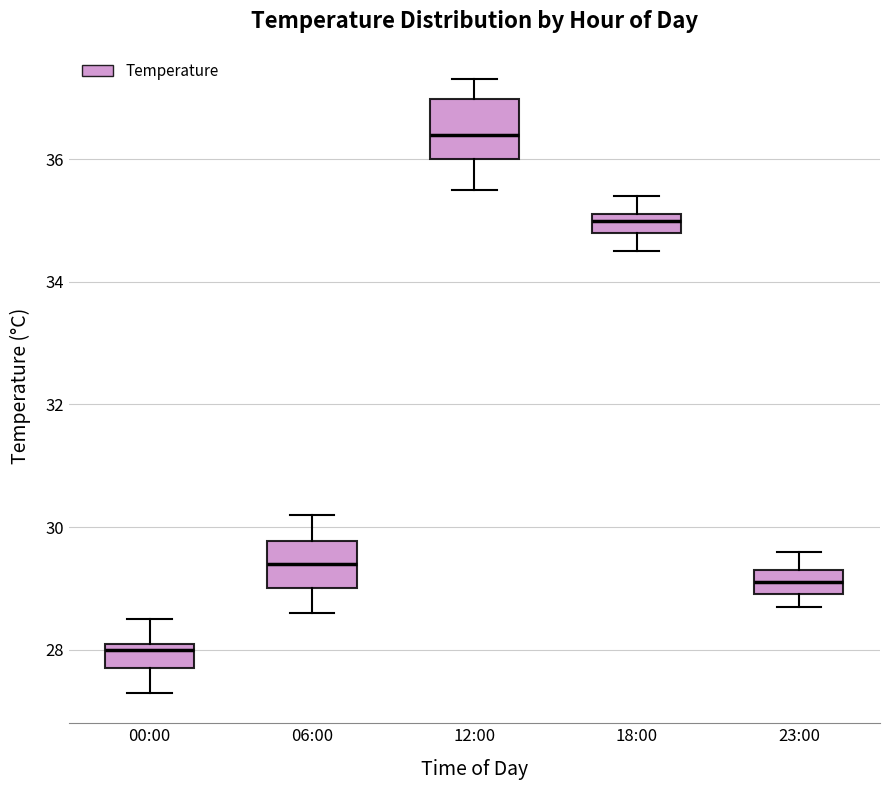

Reading left to right, read every box against the y-axis: the position of its median line, the range the box covers, and the ends of its whiskers. The values are not printed on the chart, so give them approximately, as read against the axis.

00:00: median 28.0, box 27.8 to 28.2, whiskers 27.4 to 28.6
06:00: median 29.4, box 29.0 to 29.8, whiskers 28.6 to 30.2
12:00: median 36.4, box 36.0 to 37.0, whiskers 35.6 to 37.4
18:00: median 35.0, box 34.8 to 35.2, whiskers 34.6 to 35.4
23:00: median 29.2, box 29.0 to 29.4, whiskers 28.8 to 29.6